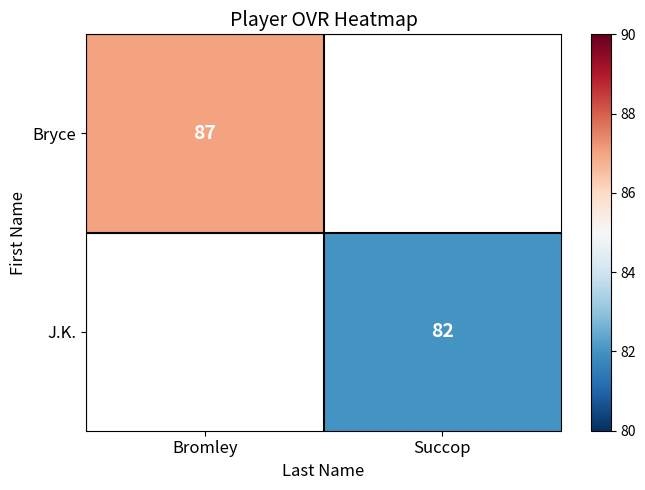

The Bryce series shows 145 at Bromley. True or false?

False